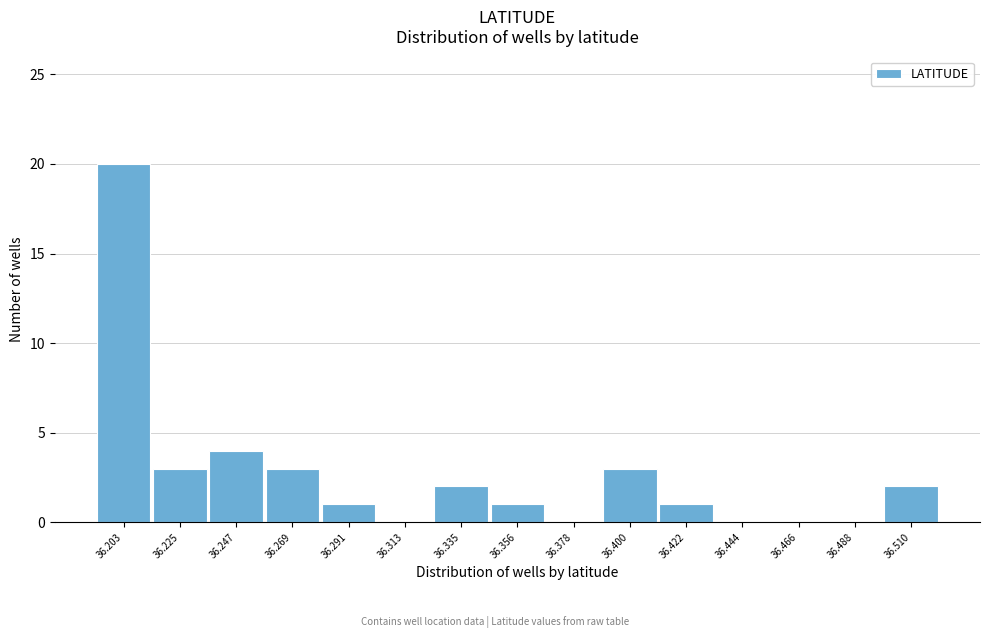

Reading right to left, extract all data points from this chart.

36.510=2	36.488=0	36.466=0	36.444=0	36.422=1	36.400=3	36.378=0	36.356=1	36.335=2	36.313=0	36.291=1	36.269=3	36.247=4	36.225=3	36.203=20